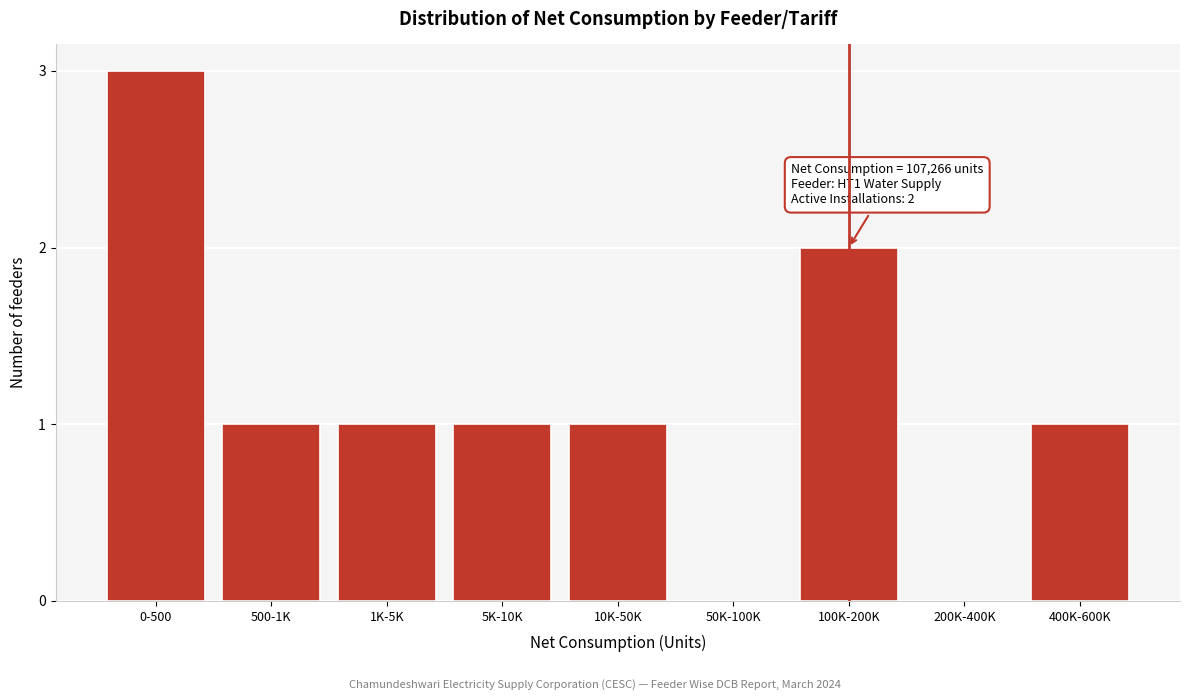

Reading right to left, list all the values displayed in this chart.

400K-600K=1	200K-400K=0	100K-200K=2	50K-100K=0	10K-50K=1	5K-10K=1	1K-5K=1	500-1K=1	0-500=3